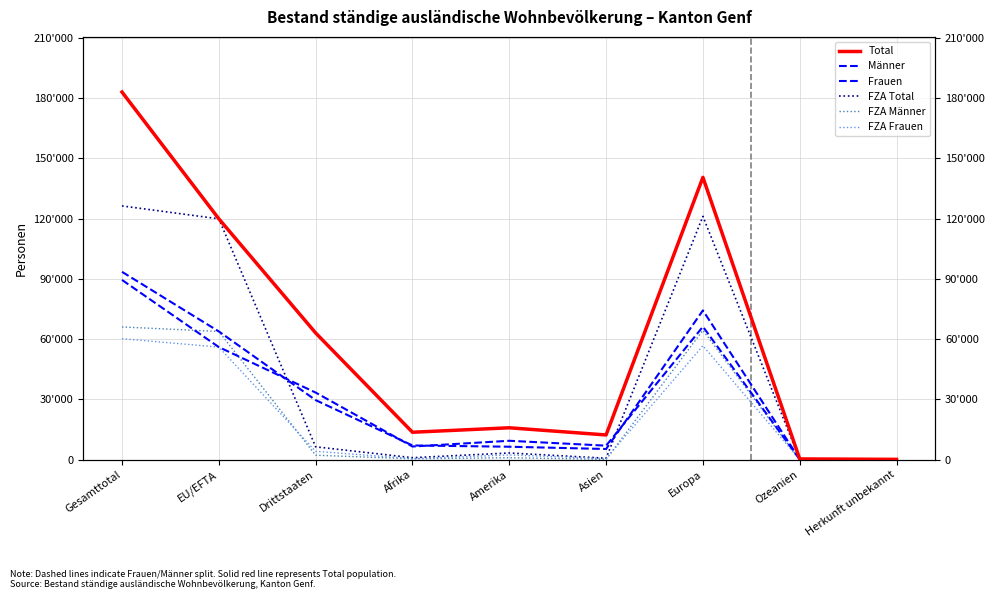

At which category does FZA Männer reach its first local peak?

Amerika